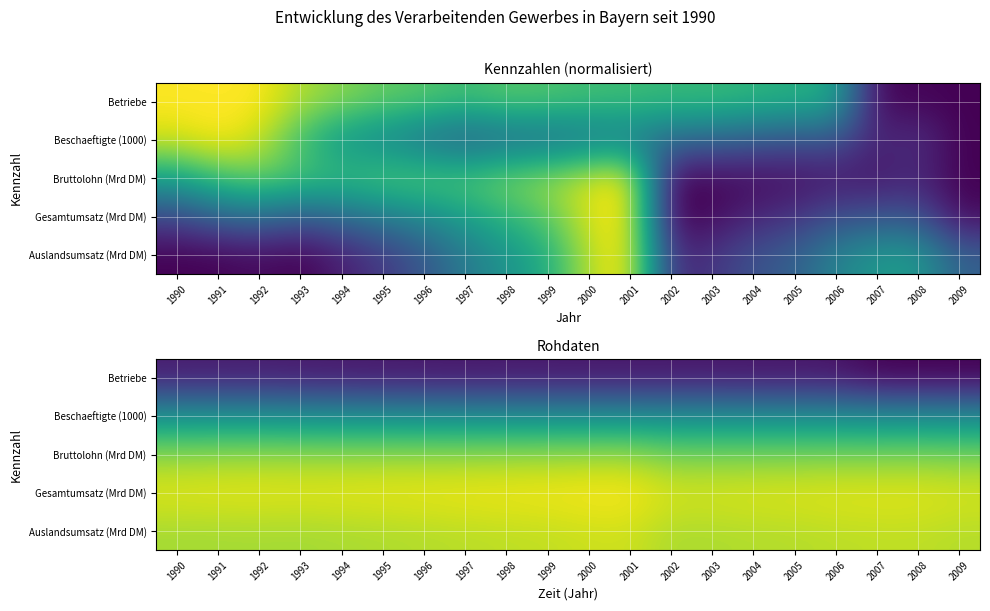

Which series has the widest spread of values?

Betriebe